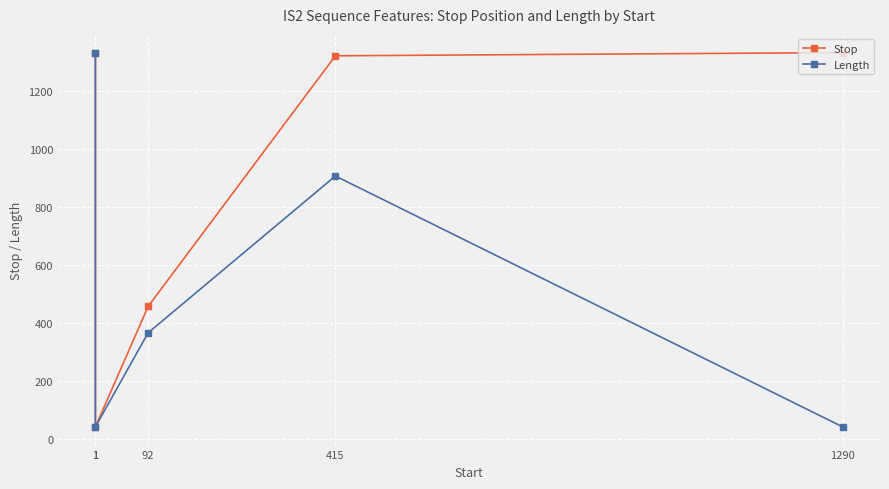

What is the spread (max minus min) of values at 92?

91